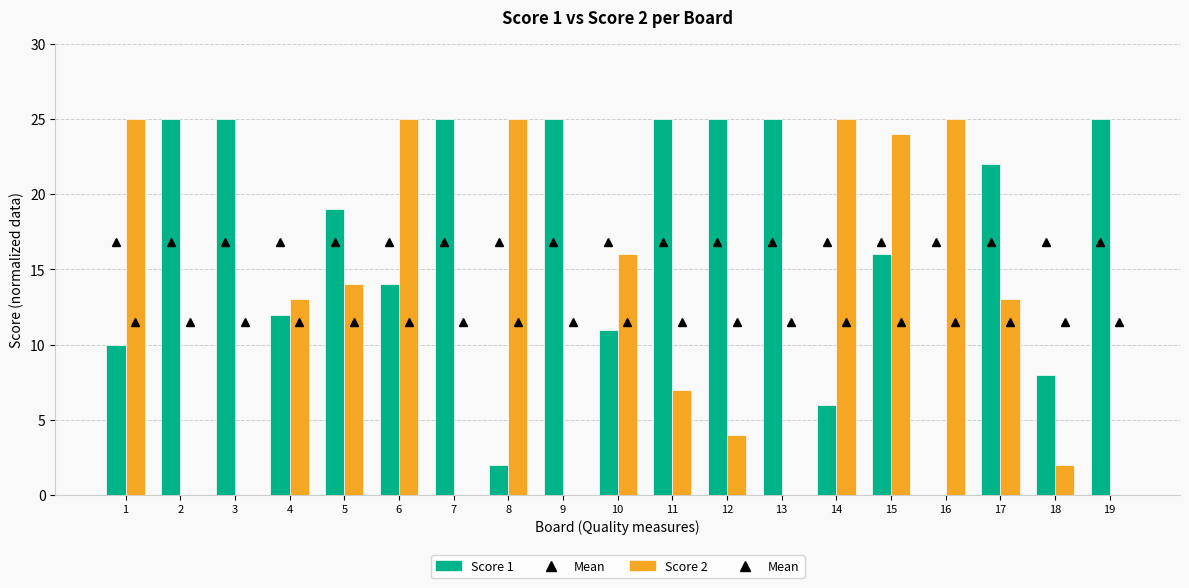

What is the sum of the Score 2 Mean values at 11 and 13?

22.9